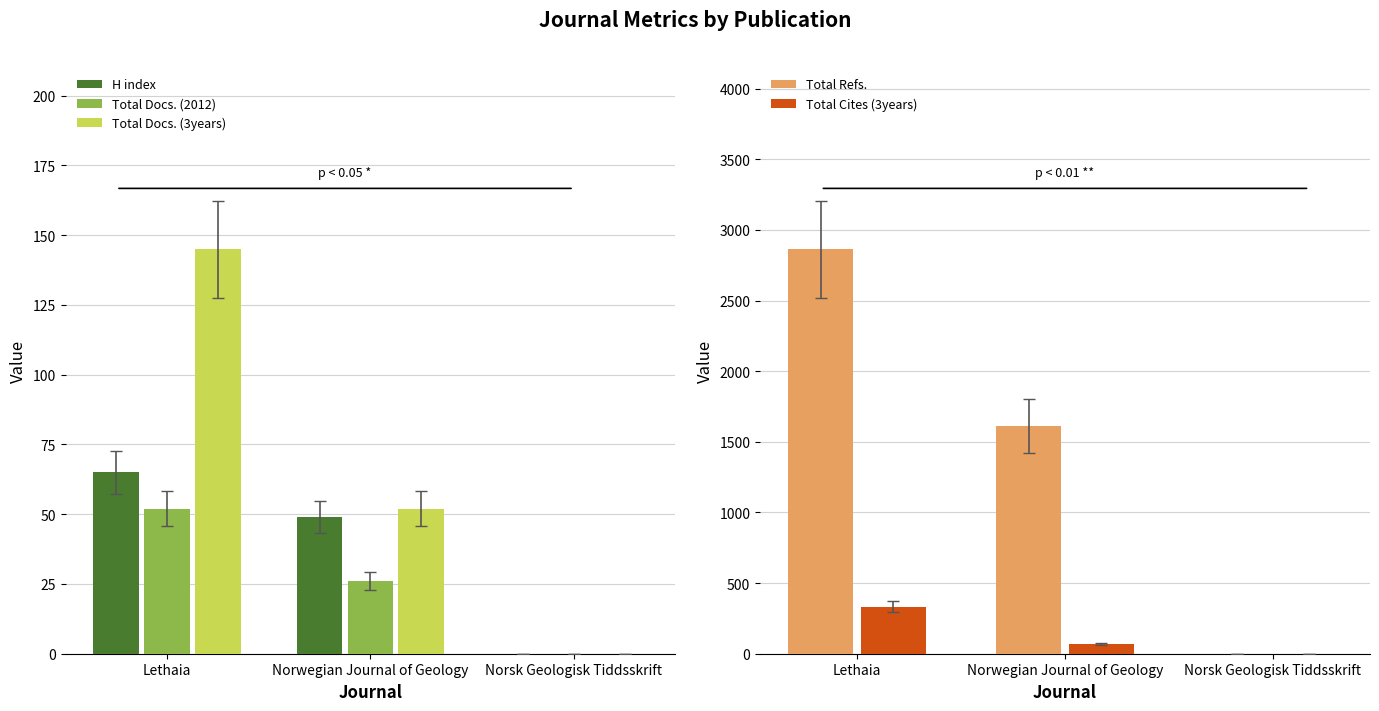

How many positive values does the Total Docs. (2012) series have?

2